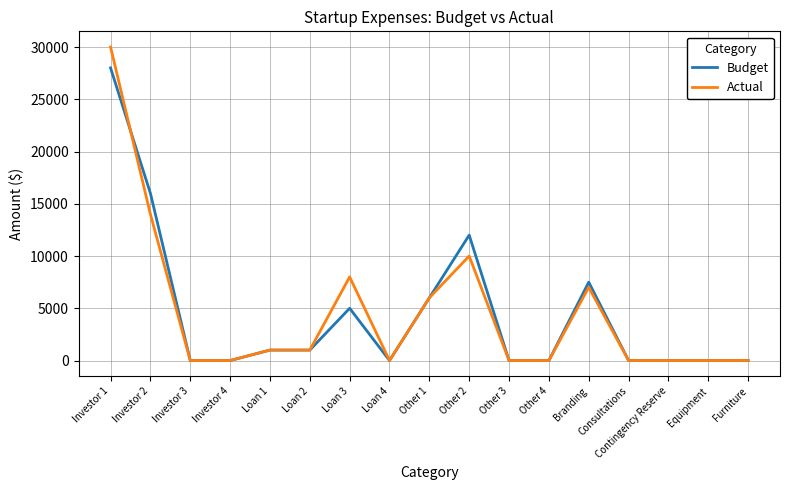

At which category does the chart reach its peak across all series?

Investor 1